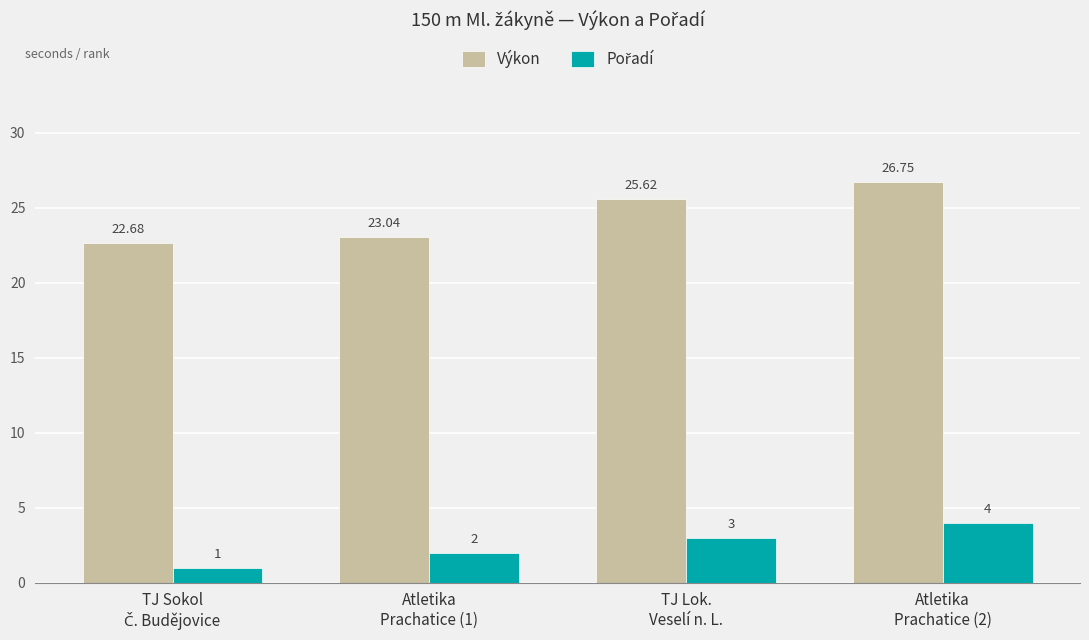

What is the minimum value shown in the chart?

1.0